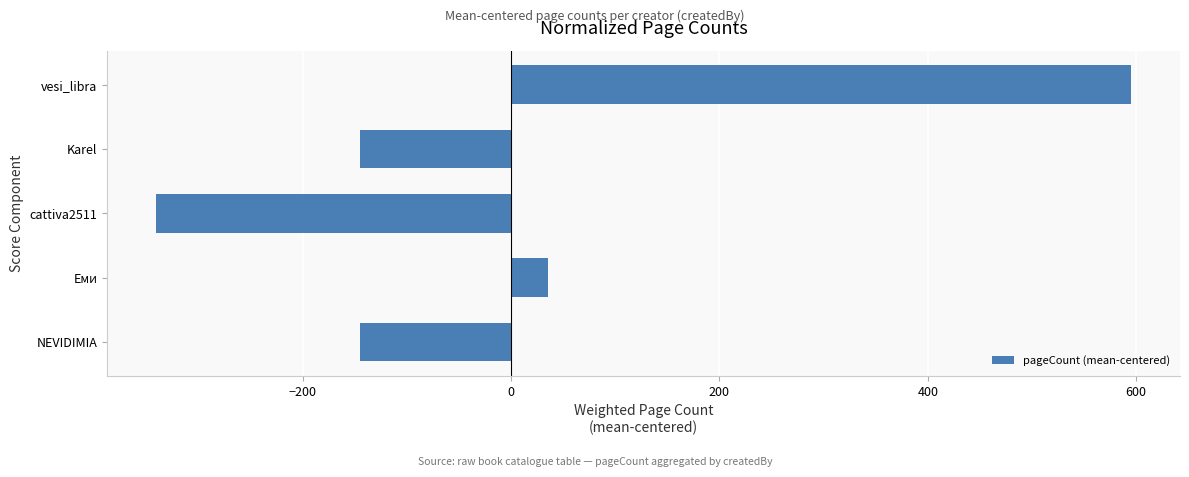

Reading bottom to top, extract all data points from this chart.

NEVIDIMIA=-144.8	Еми=35.2	cattiva2511=-340.8	Karel=-144.8	vesi_libra=595.2